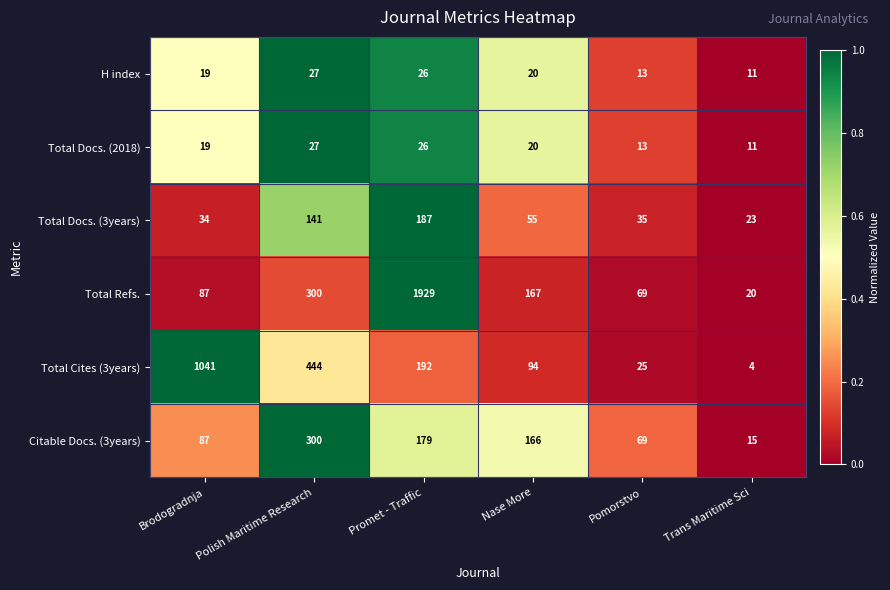

Which label corresponds to the smallest value in the chart?

Trans Maritime Sci